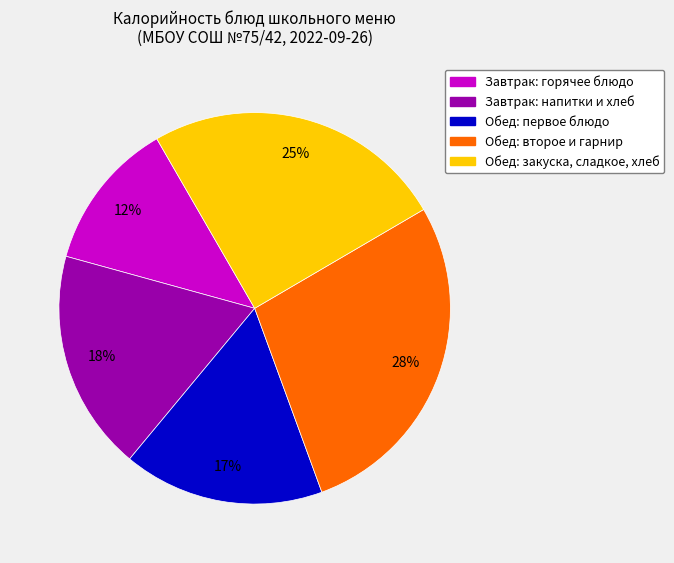

Does any single category account for the majority?

No